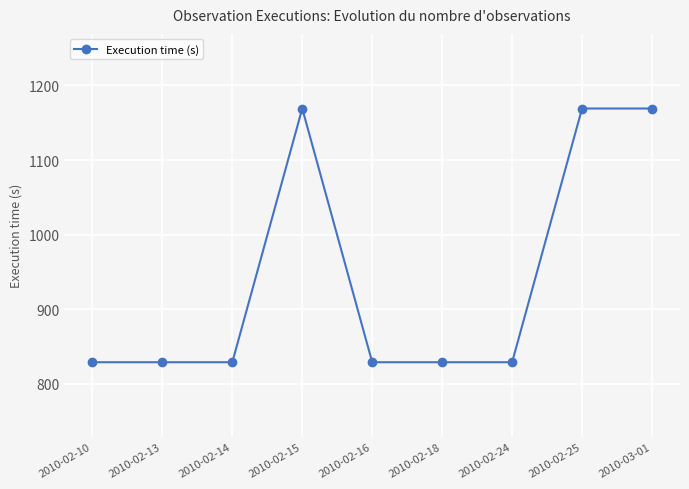

Is this an area chart (filled region under the line)?

No